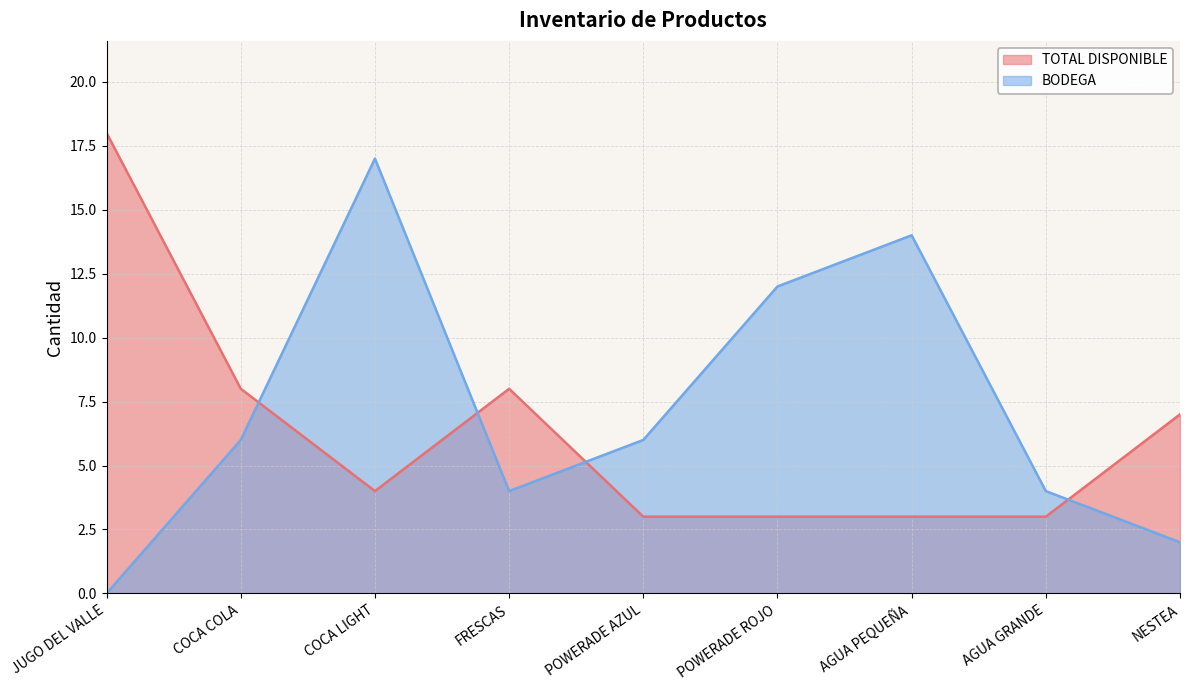

Is it true that BODEGA equals 4 at FRESCAS?

True